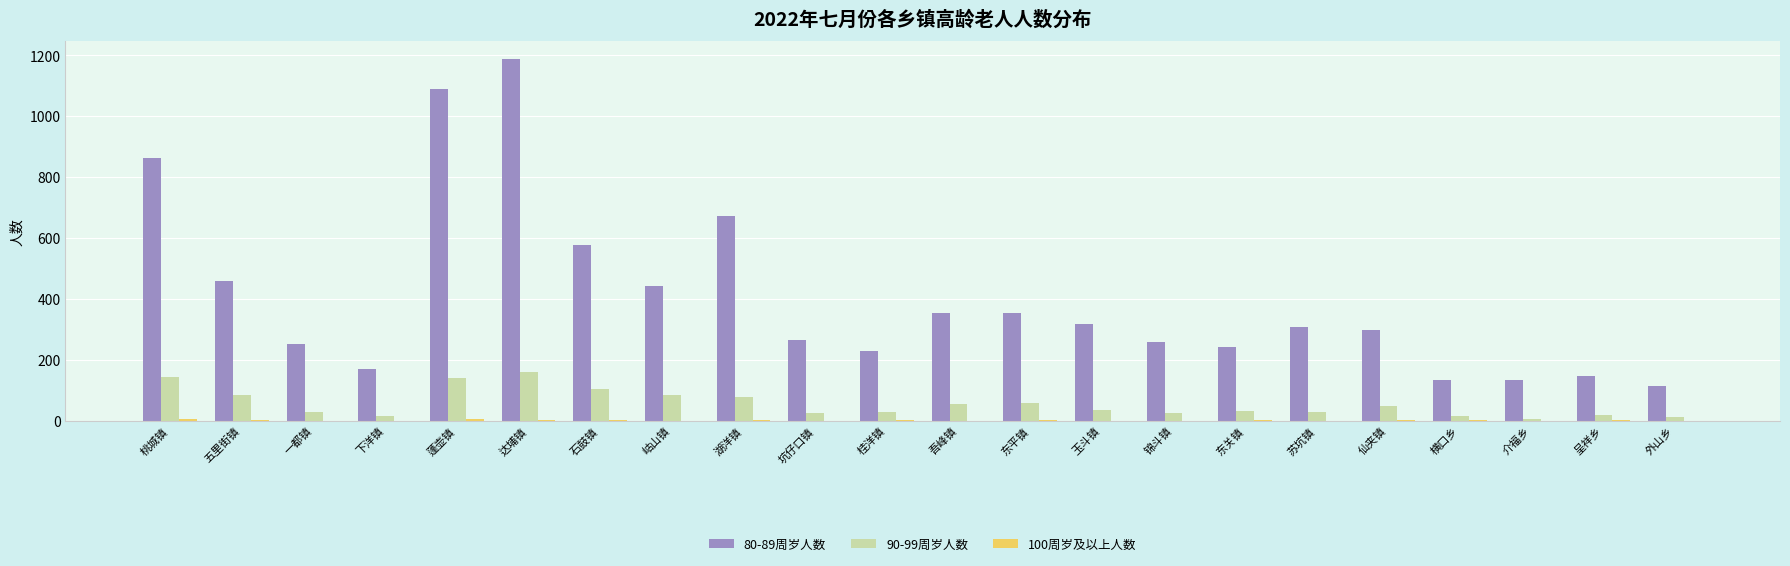

What is the greatest value displayed?

1186